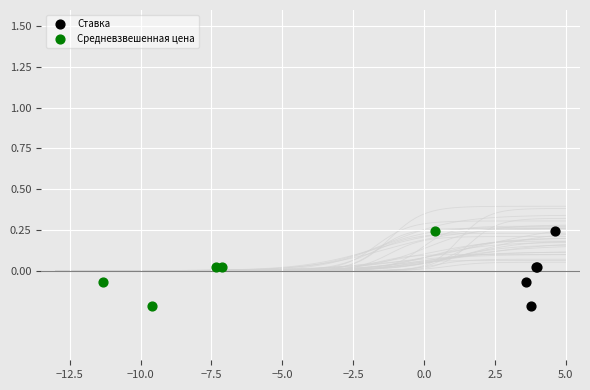

Which series has the largest Y range (max minus min)?

Ставка